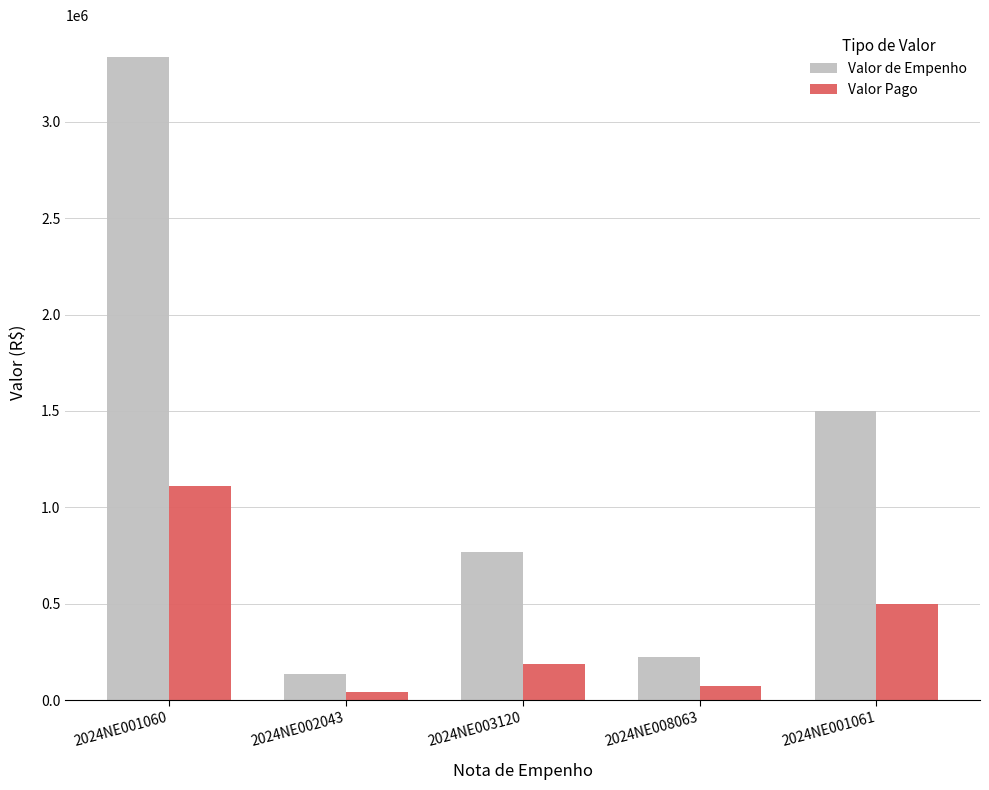

At how many categories does at least one series exceed 2827275?

1